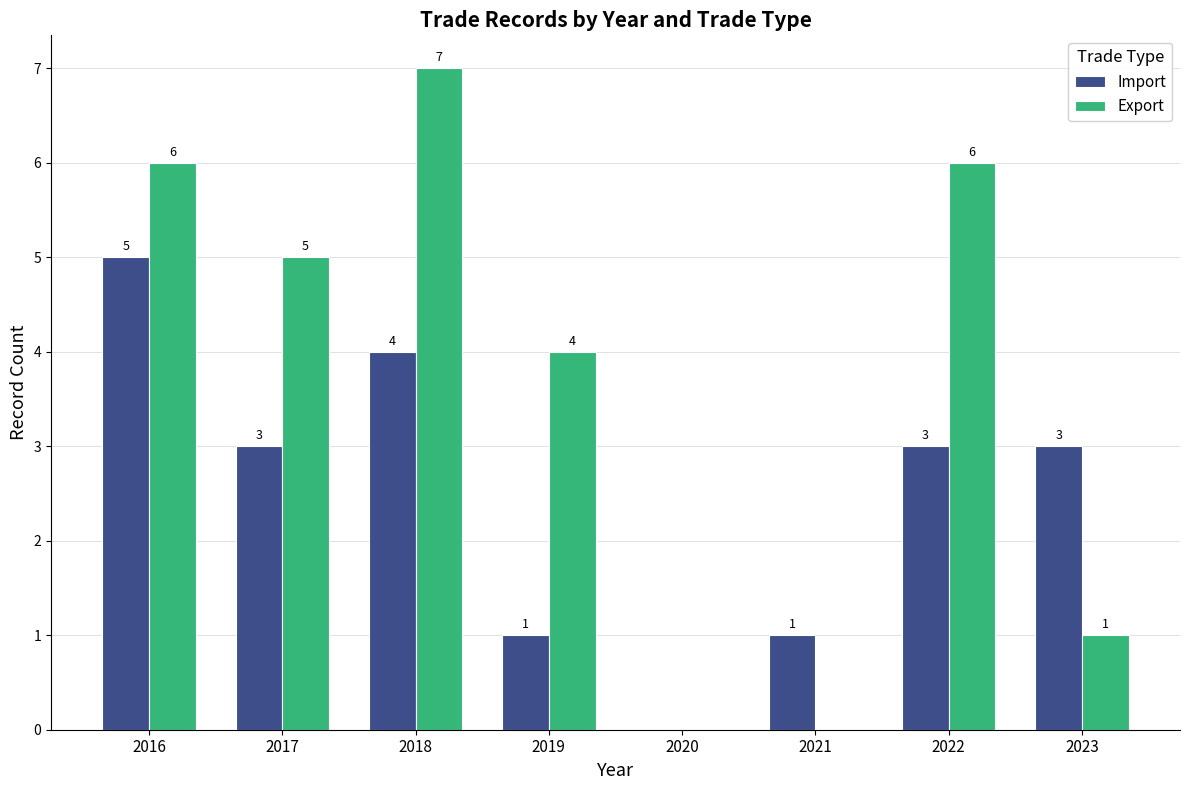

Reading right to left, extract all data points from this chart.

Import: 2023=3	2022=3	2021=1	2020=0	2019=1	2018=4	2017=3	2016=5
Export: 2023=1	2022=6	2021=0	2020=0	2019=4	2018=7	2017=5	2016=6